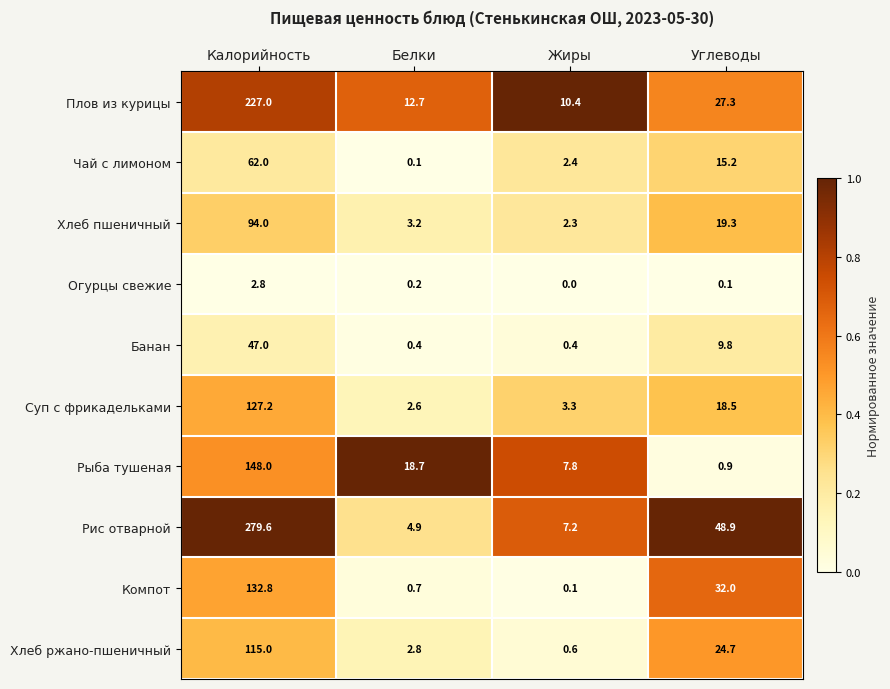

True or false: Рыба тушеная has a value of 7.8 at Жиры.

True